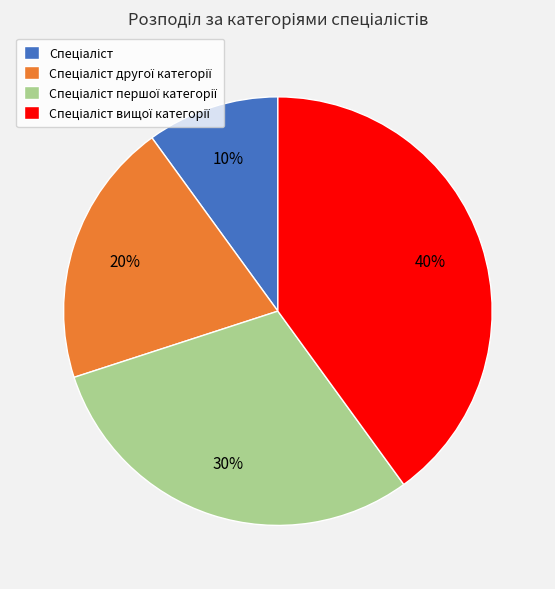

To the nearest percent, what is the average slice percentage?

25%